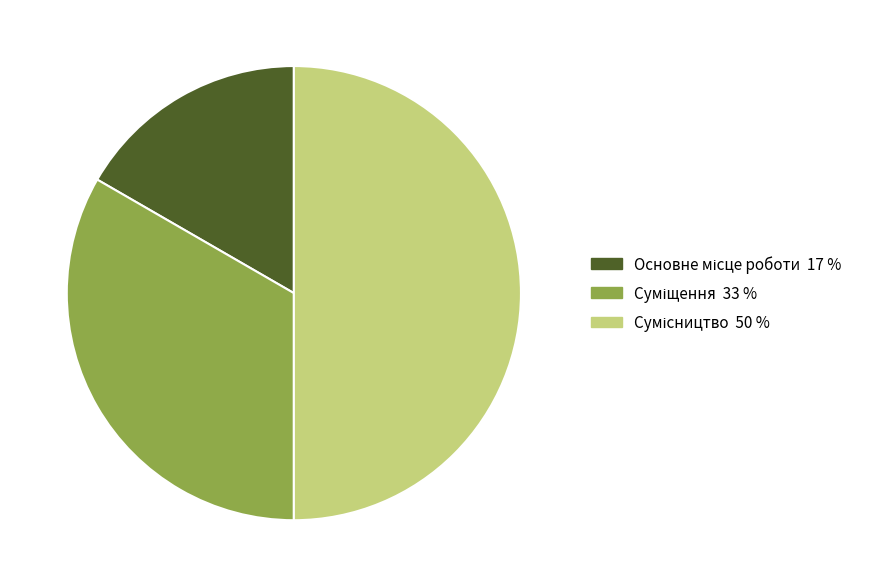

What is the change in value from Суміщення to Сумісництво?

+1